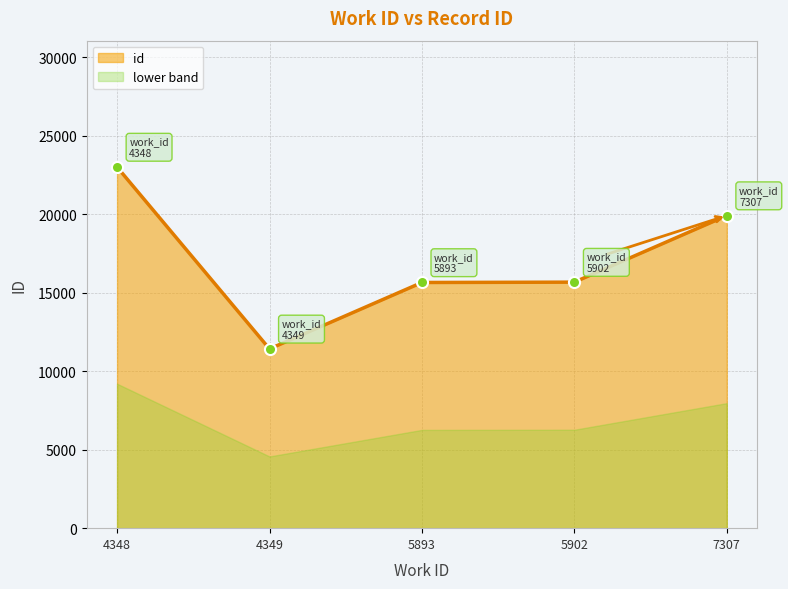

Is it true that the value at 5902 is 7720?

False